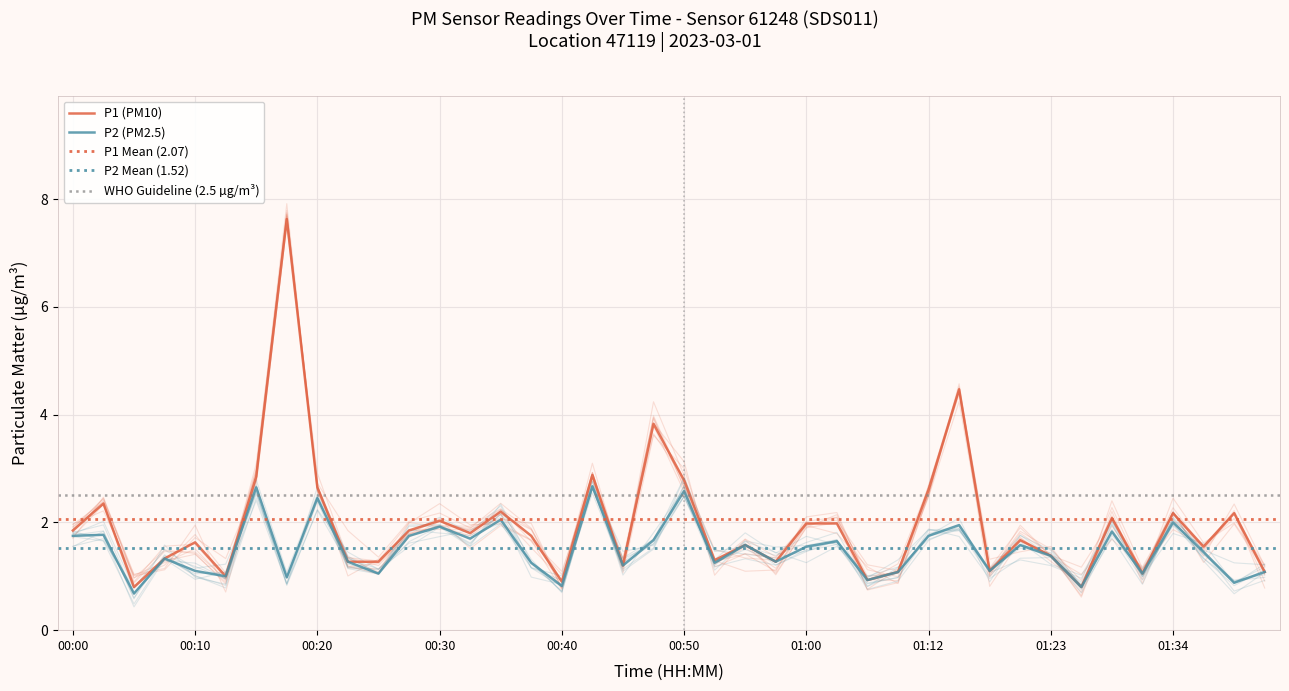

The value of P2 at 00:07 is 1.3. True or false?

True